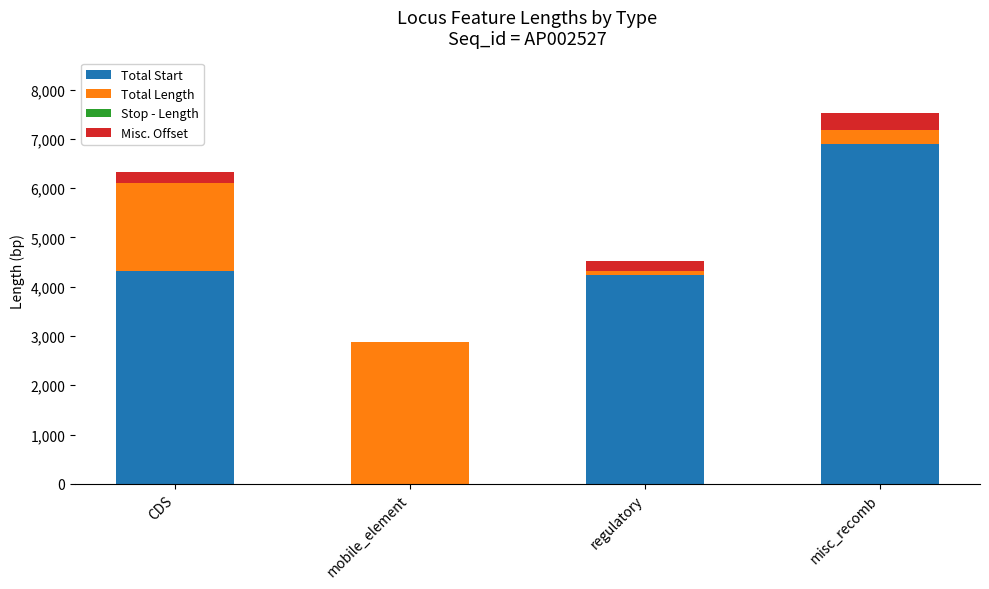

Is it true that Total Start equals 5554.4 at regulatory?

False